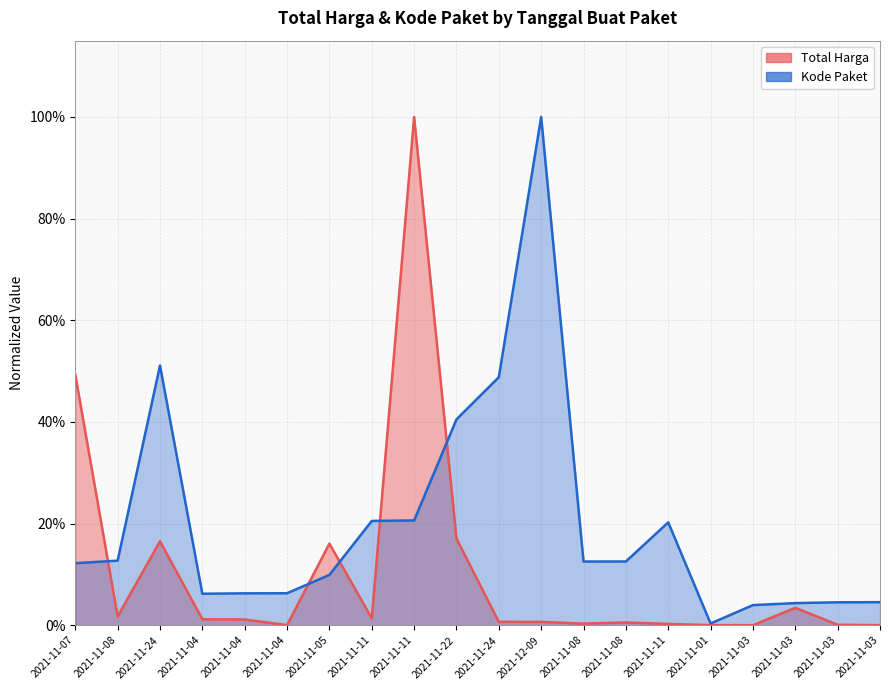

Where do Kode Paket and Total Harga first cross each other?

2021-11-07 and 2021-11-08